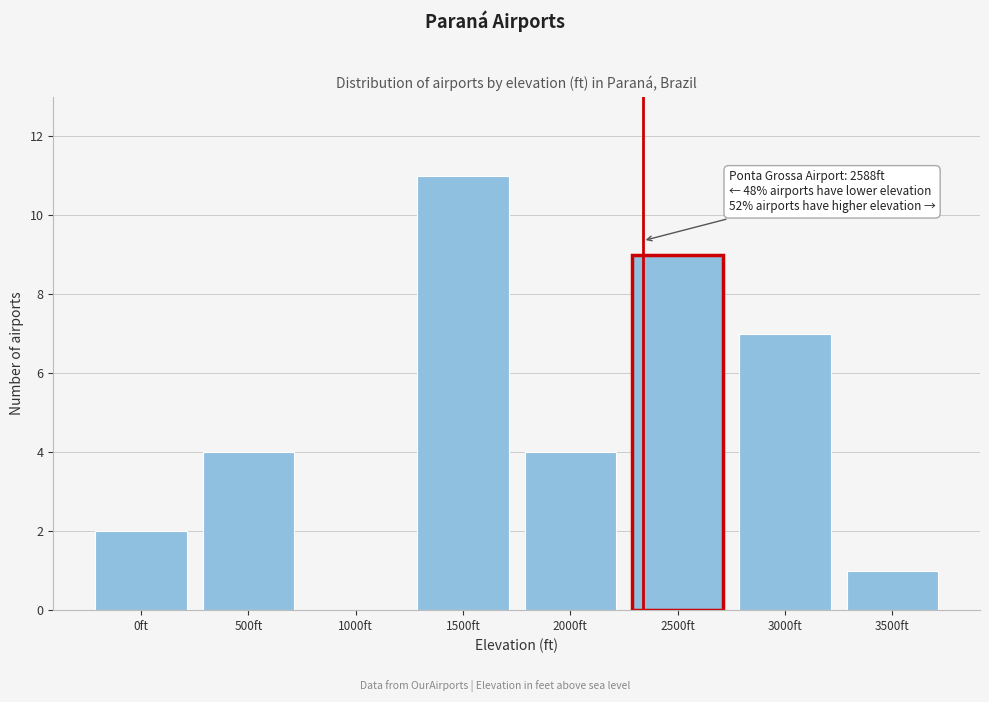

Reading right to left, list all the values displayed in this chart.

3500ft=1	3000ft=7	2500ft=9	2000ft=4	1500ft=11	1000ft=0	500ft=4	0ft=2